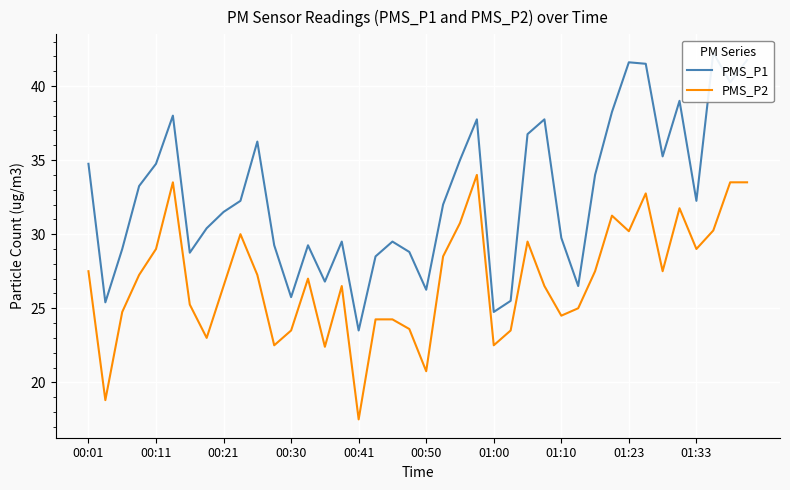

Which series changed the most between 25 and 34?

PMS_P1